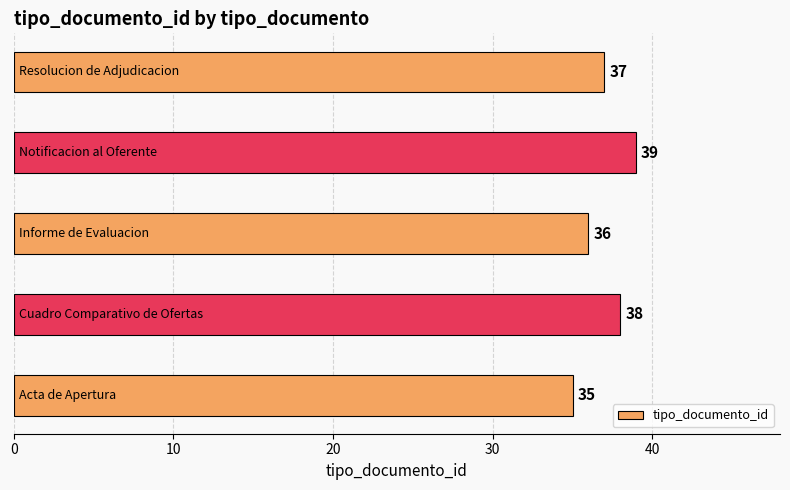

How many bars are there in total?

5